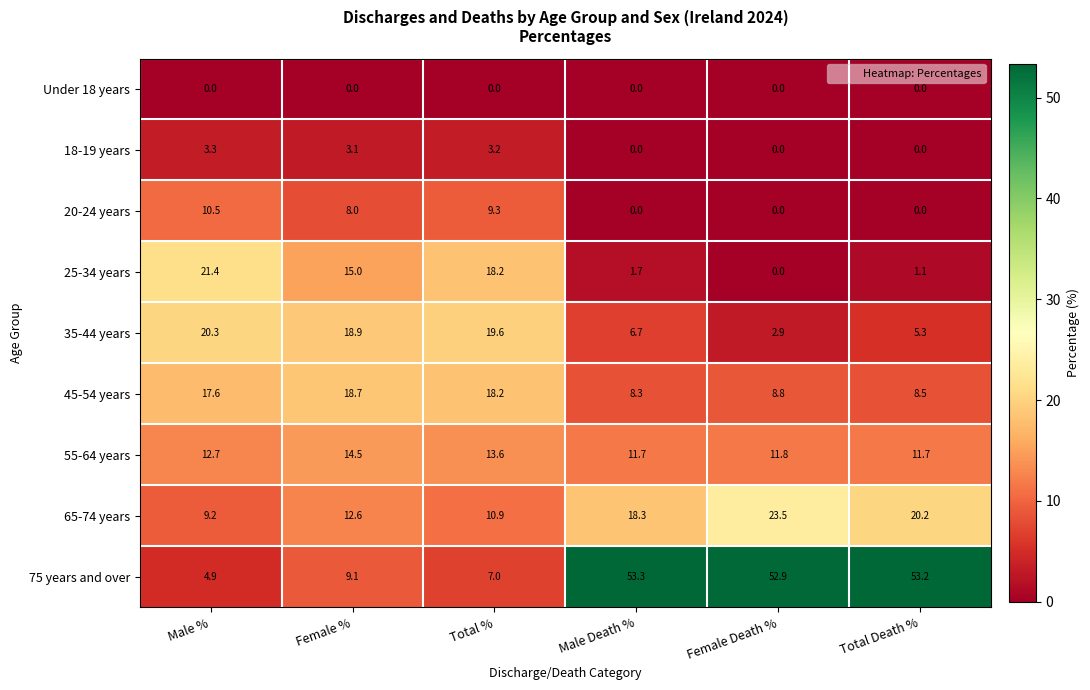

Rank the series by their maximum value, from lowest to highest.

Under 18 years, 18-19 years, 20-24 years, 55-64 years, 45-54 years, 35-44 years, 25-34 years, 65-74 years, 75 years and over